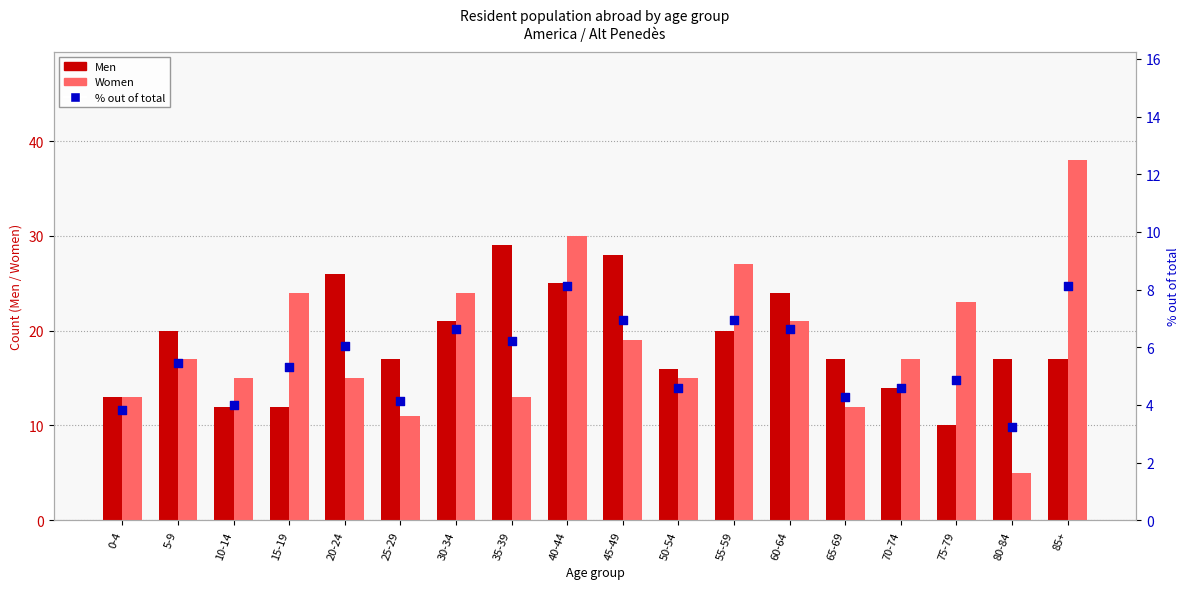

Which series reaches the maximum Y coordinate?

Women